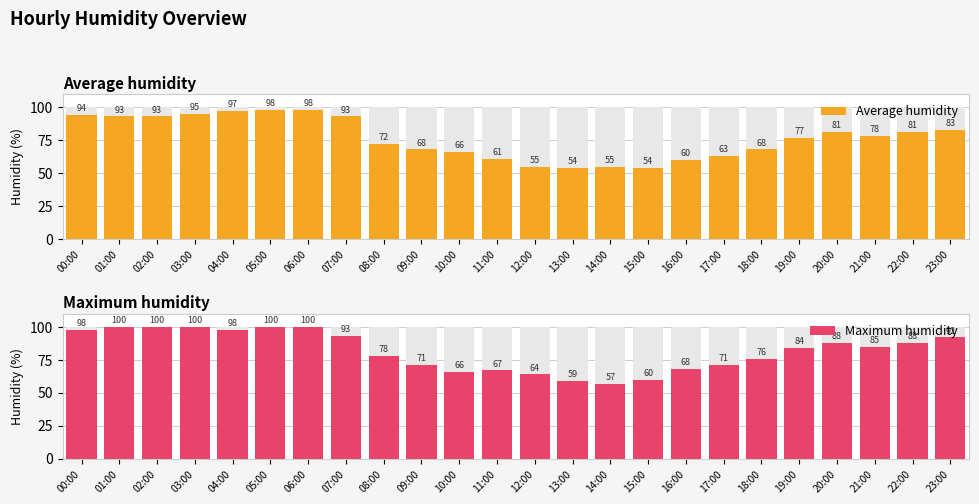

What is the value of the Maximum humidity bar at the 3rd from the left?

100